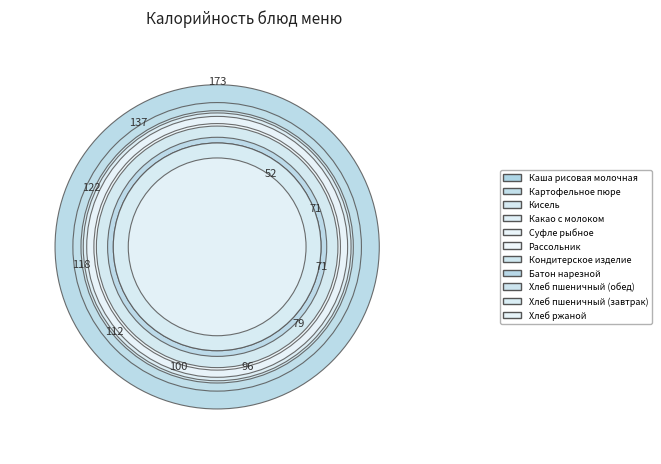

To the nearest percent, what portion does Хлеб пшеничный (завтрак) represent?

6%